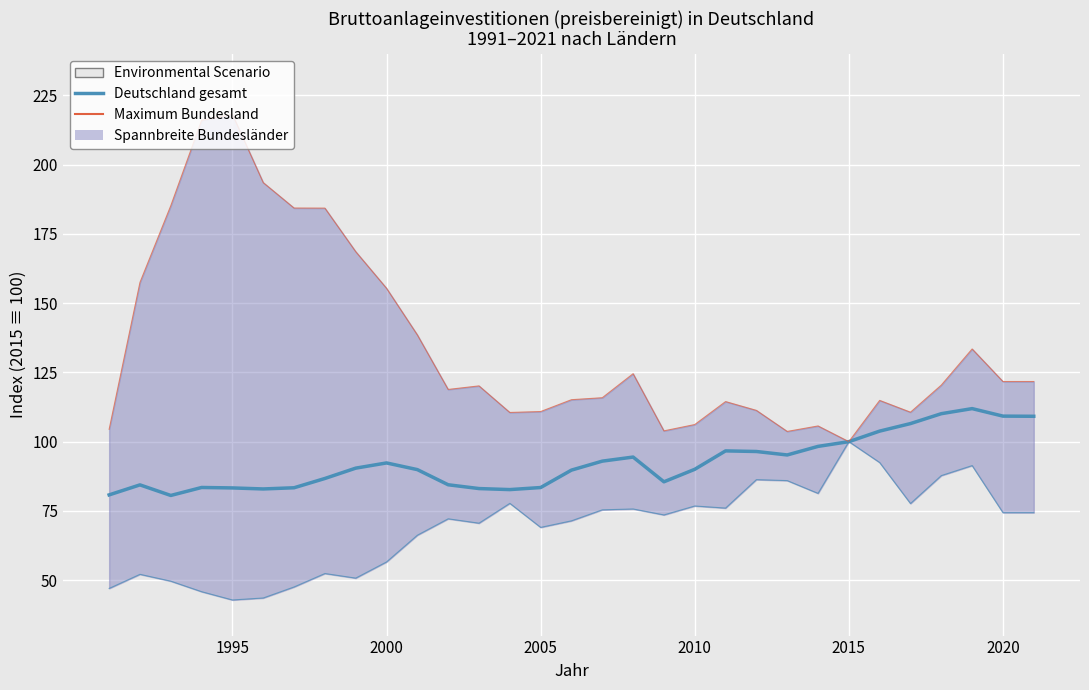

Which series has the widest spread of values?

Maximum (Bundesland)